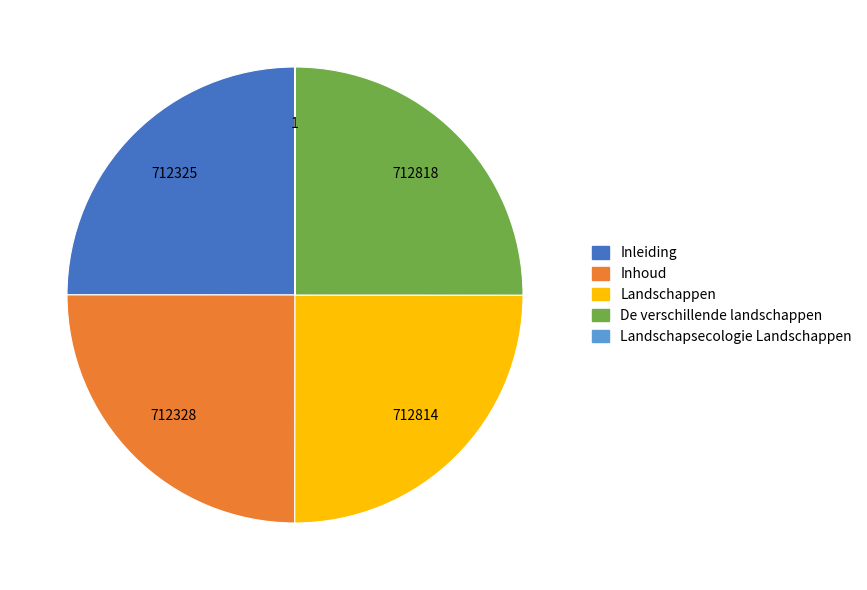

Does any single category account for the majority?

No